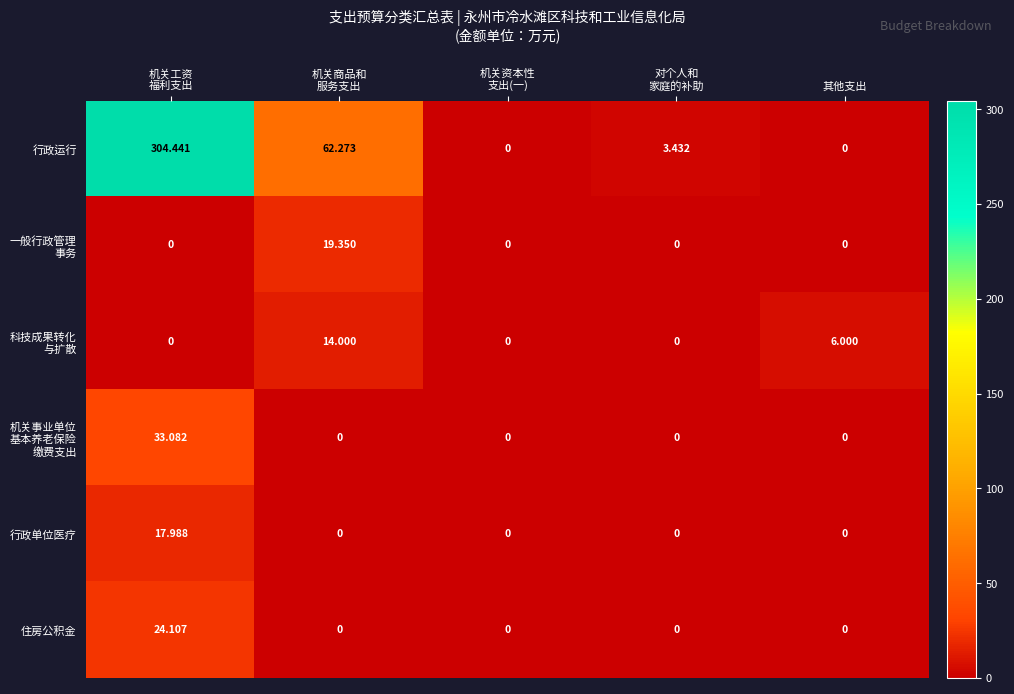

Which series has the largest range (max minus min)?

行政运行